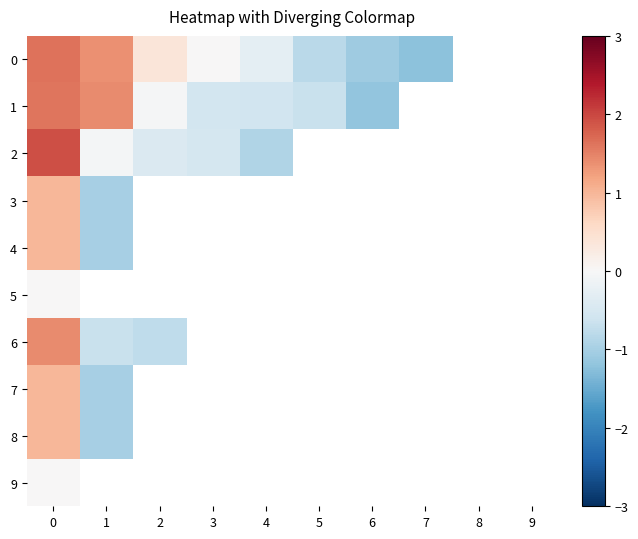

Where is 0 nearest to the value 0?

3